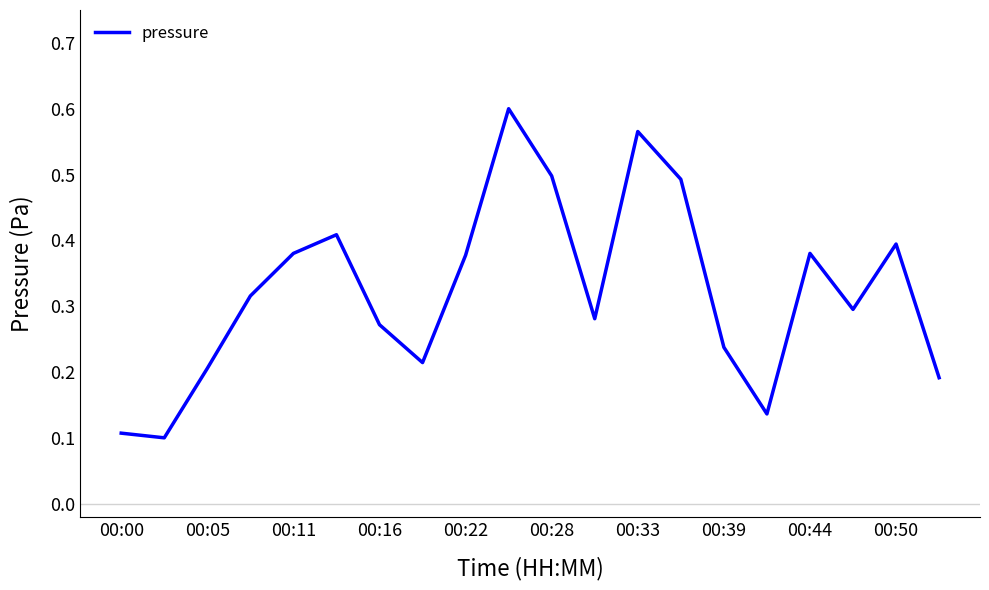

What is the sum of all values?

6.5